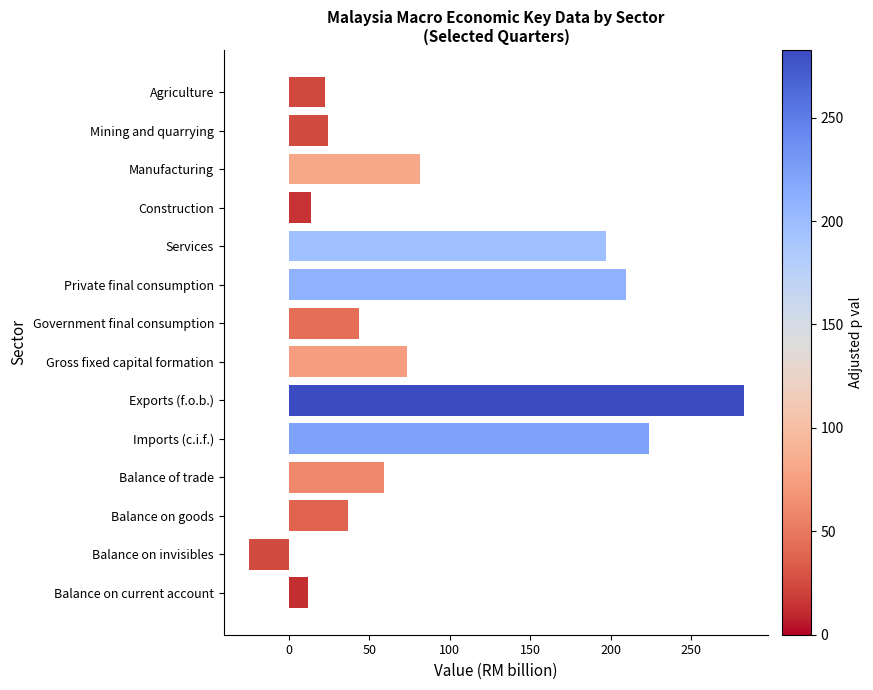

What position from the top is Balance on goods?

12